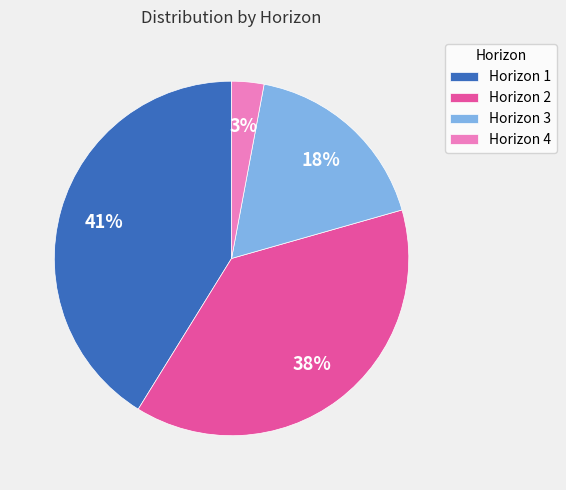

To the nearest percent, what is the average slice percentage?

25%